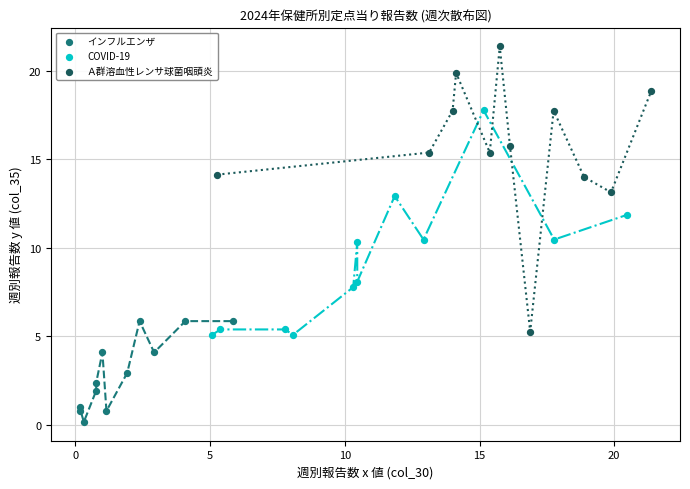

Which series contains the highest Y value?

Ａ群溶血性レンサ球菌咽頭炎